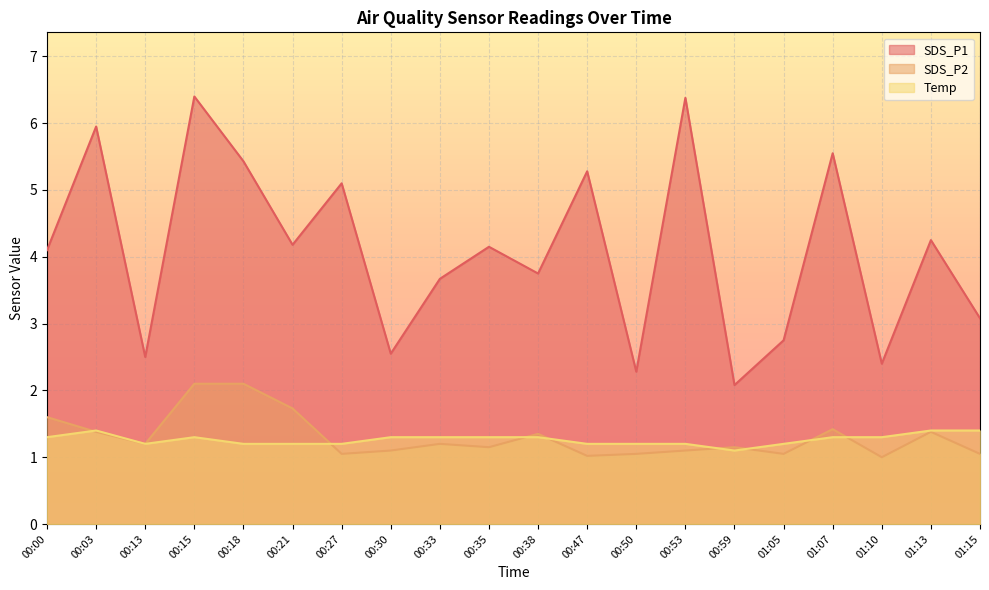

What are all the series names shown in the legend?

SDS_P1, SDS_P2, Temp